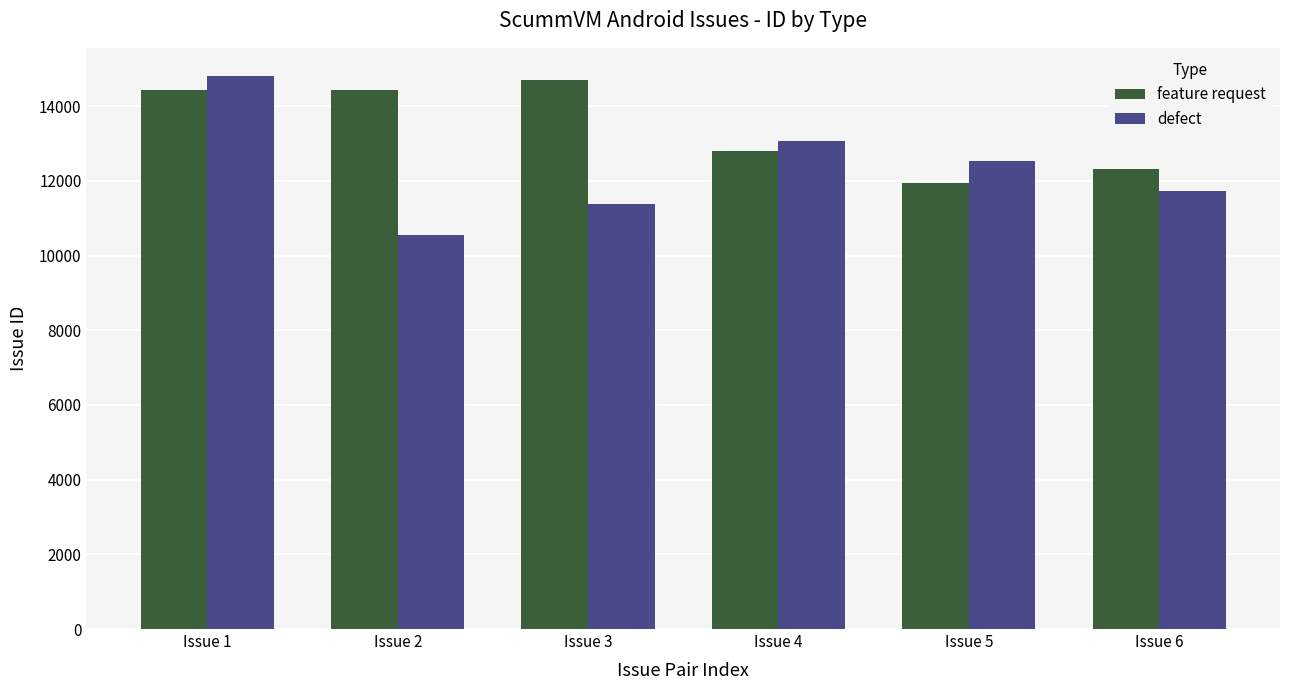

What is the sum of all feature request values?

80612